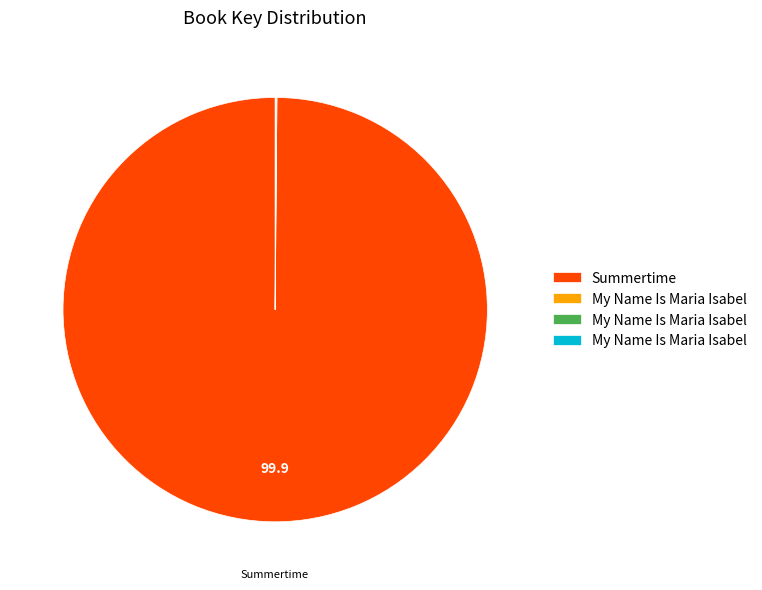

Does any single category account for the majority?

Yes